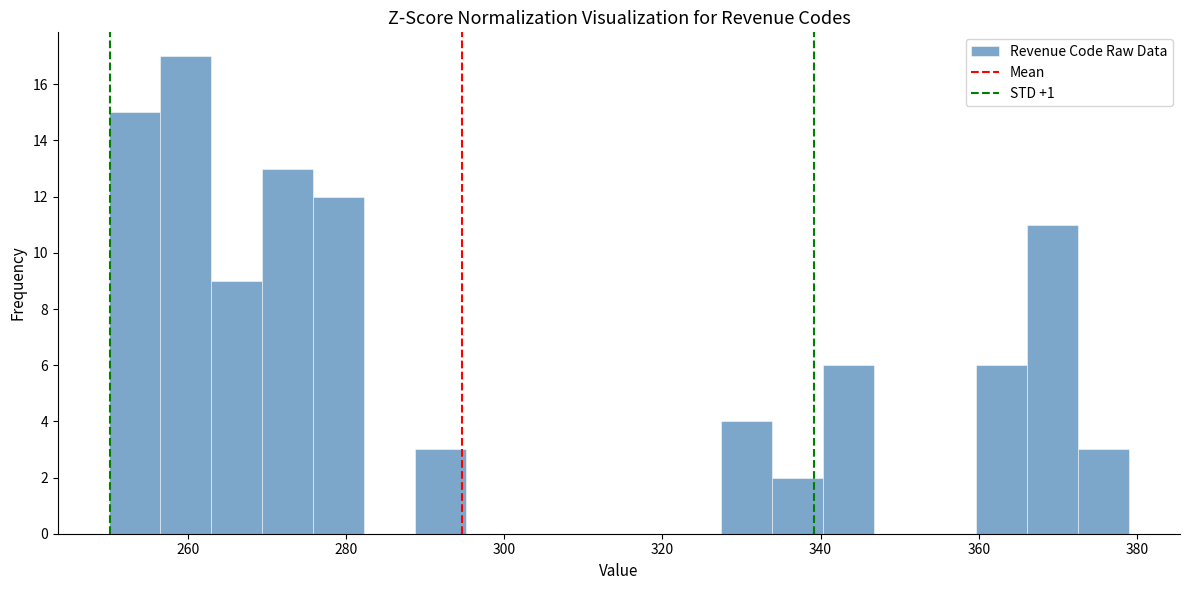

Around what value on the x-axis is the tallest bar? Give the approximate position of its centre, as read against the axis.

260